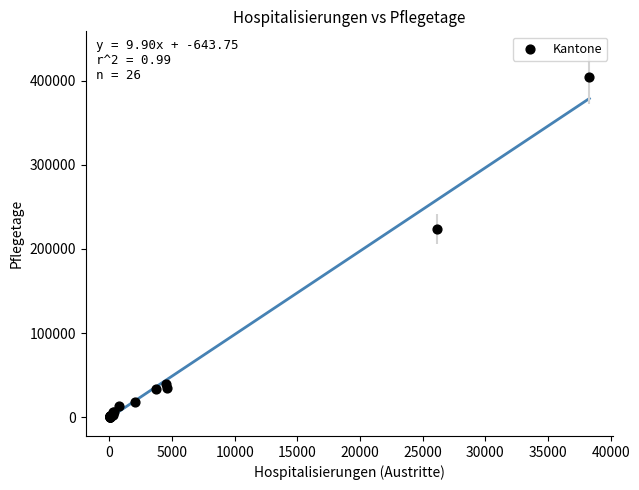

What Y value in the scatter plot is closest to 202271?

223130